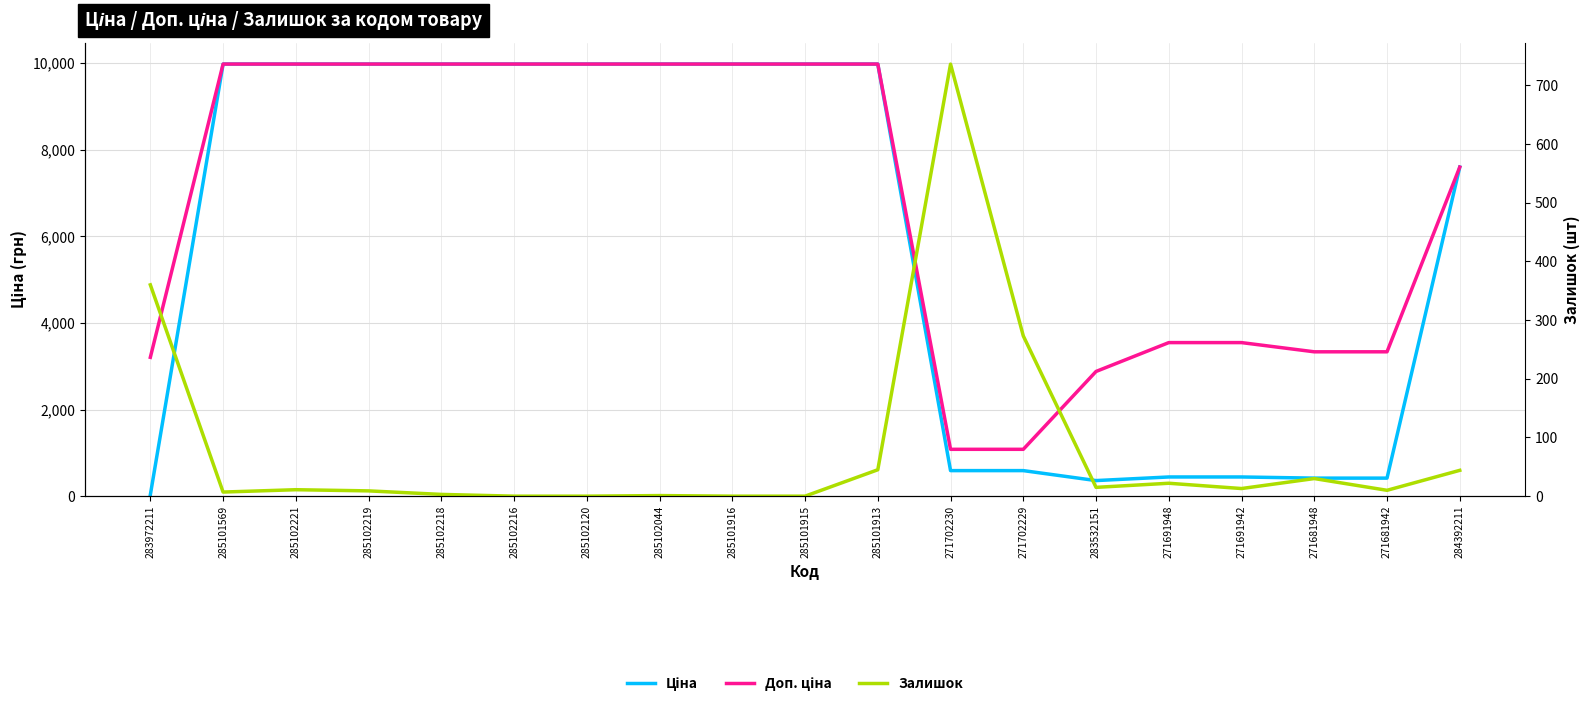

The value of Ціна at 285102044 is 9975.0. True or false?

True